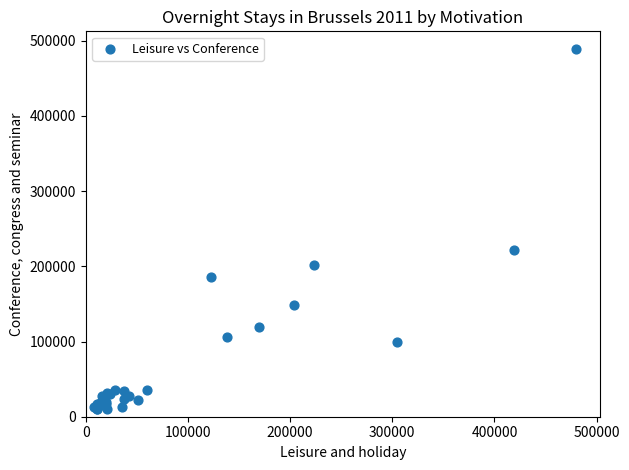

What Y value in the scatter plot is closest to 249243?

221117